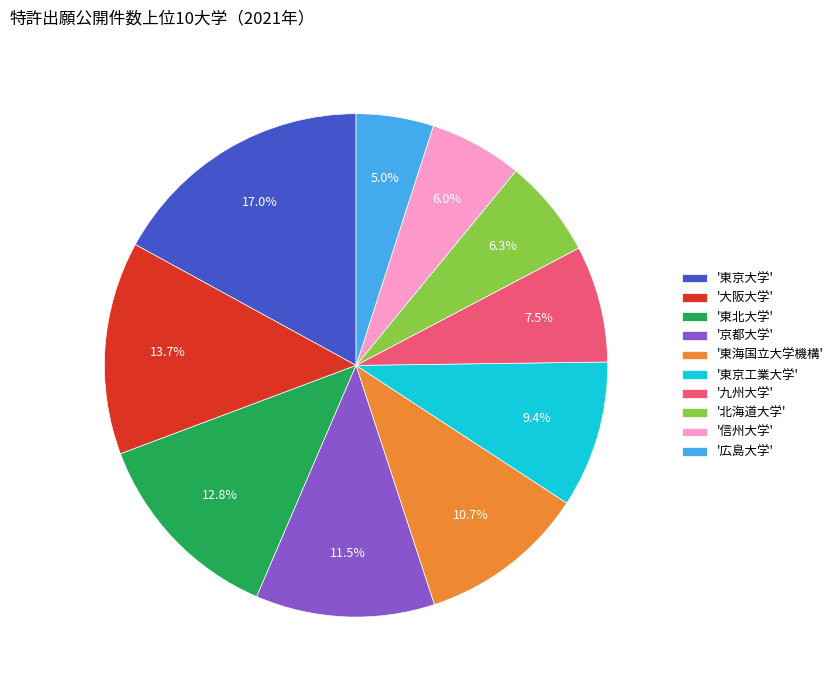

What is the largest slice in the pie chart?

'東京大学'